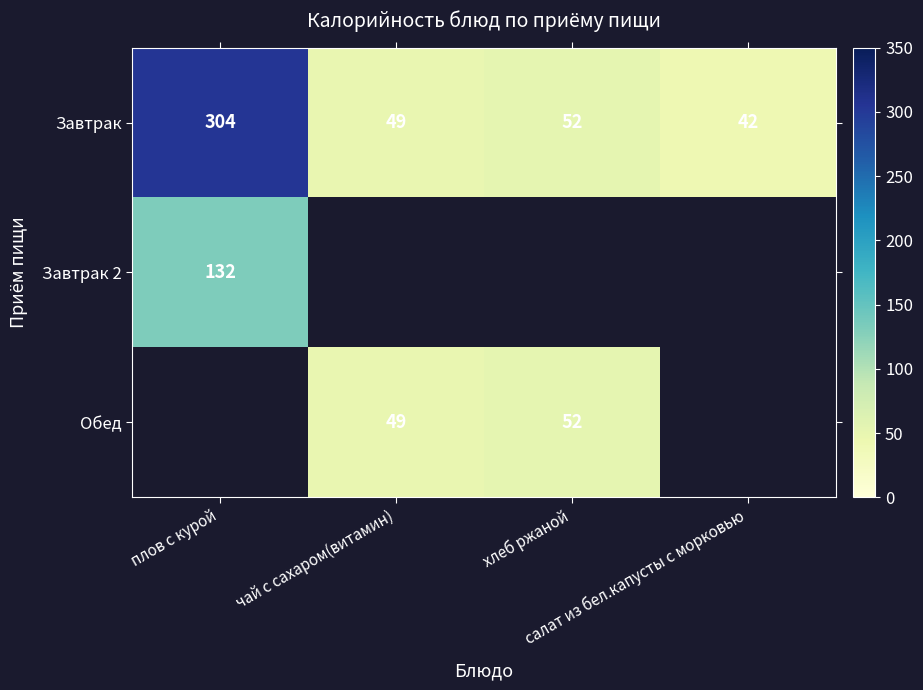

What is the difference between the maximum and minimum values in the Завтрак series?

262